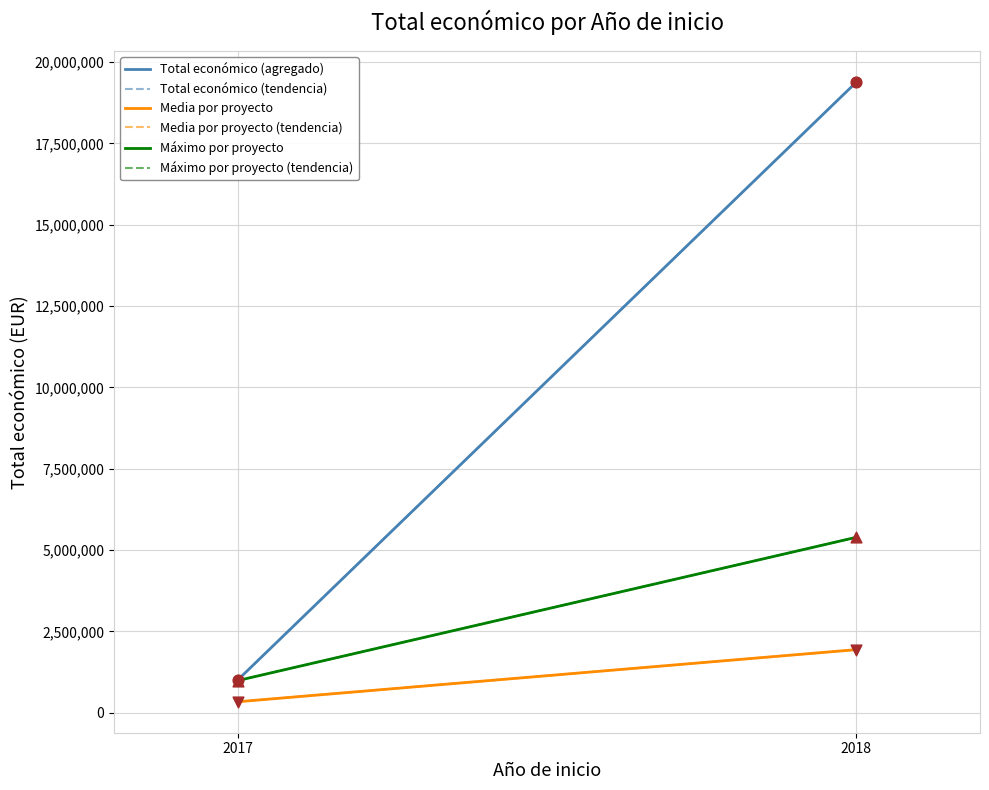

Which series contains the highest Y value?

Total económico (agregado)